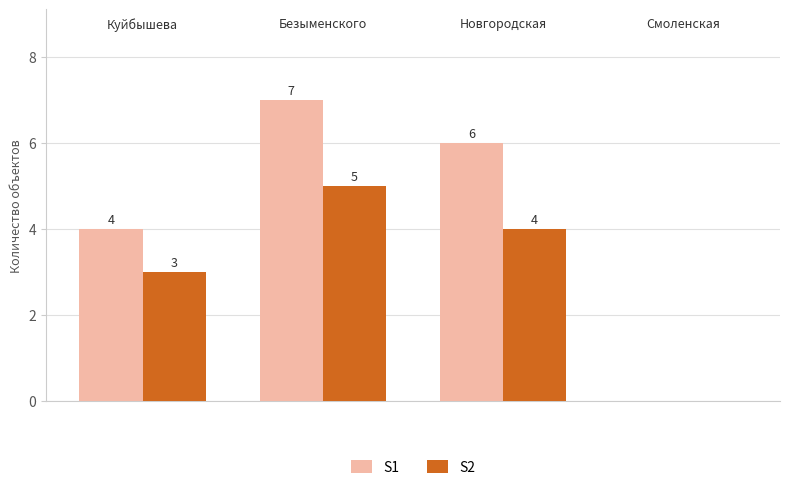

How many S1 values are between 4 and 7?

3